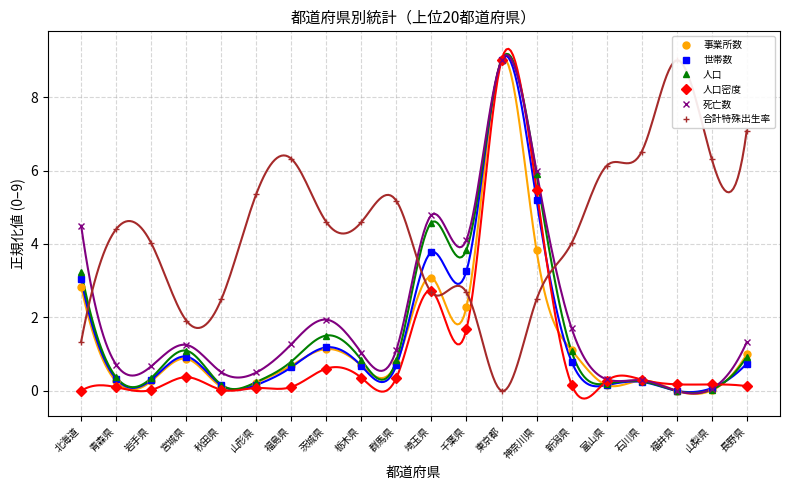

At which label is 人口密度 closest to 4?

埼玉県